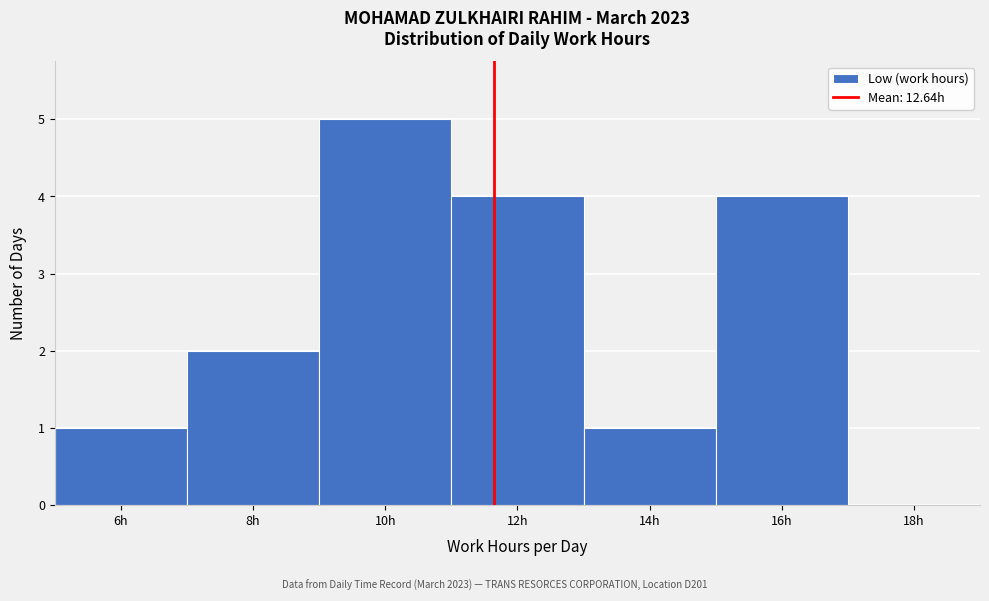

Reading right to left, transcribe all the data shown in this chart.

18h=0	16h=4	14h=1	12h=4	10h=5	8h=2	6h=1